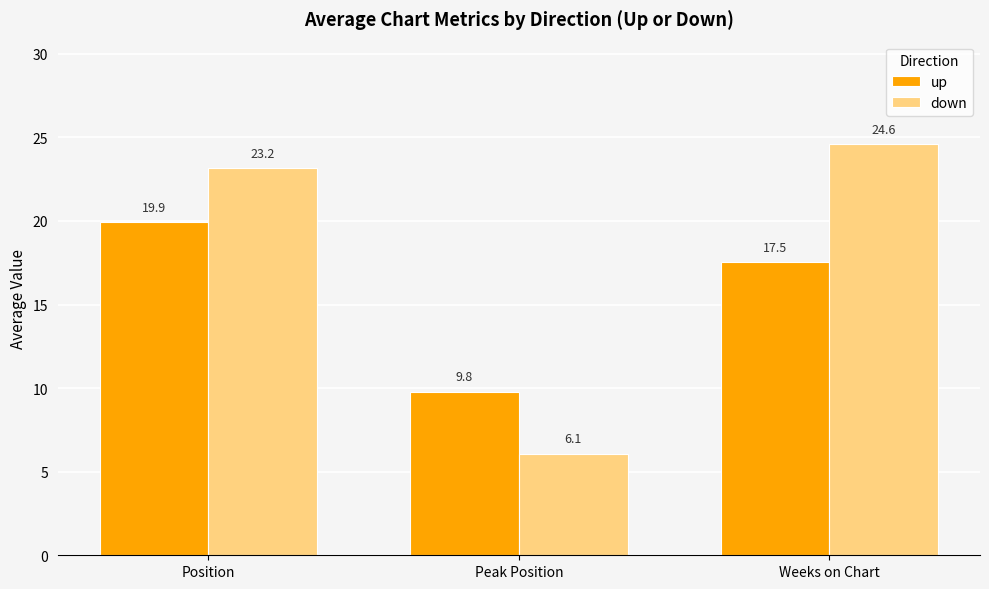

Which series has the largest total across all categories?

down